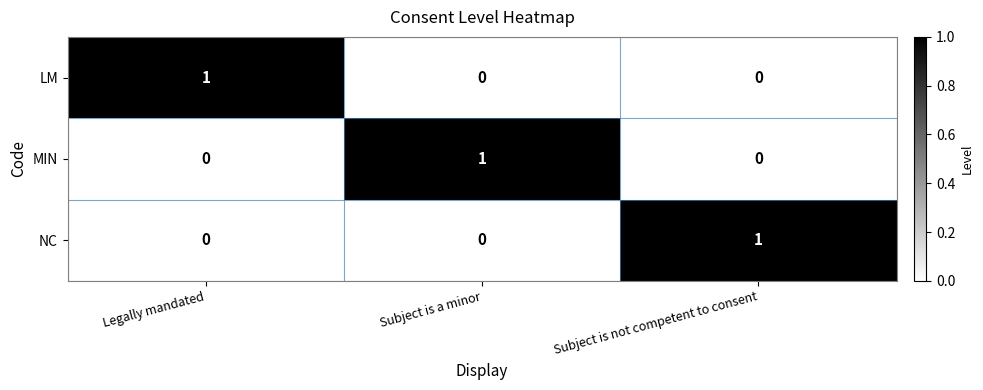

The value of NC at Subject is not competent to consent is 1. True or false?

True